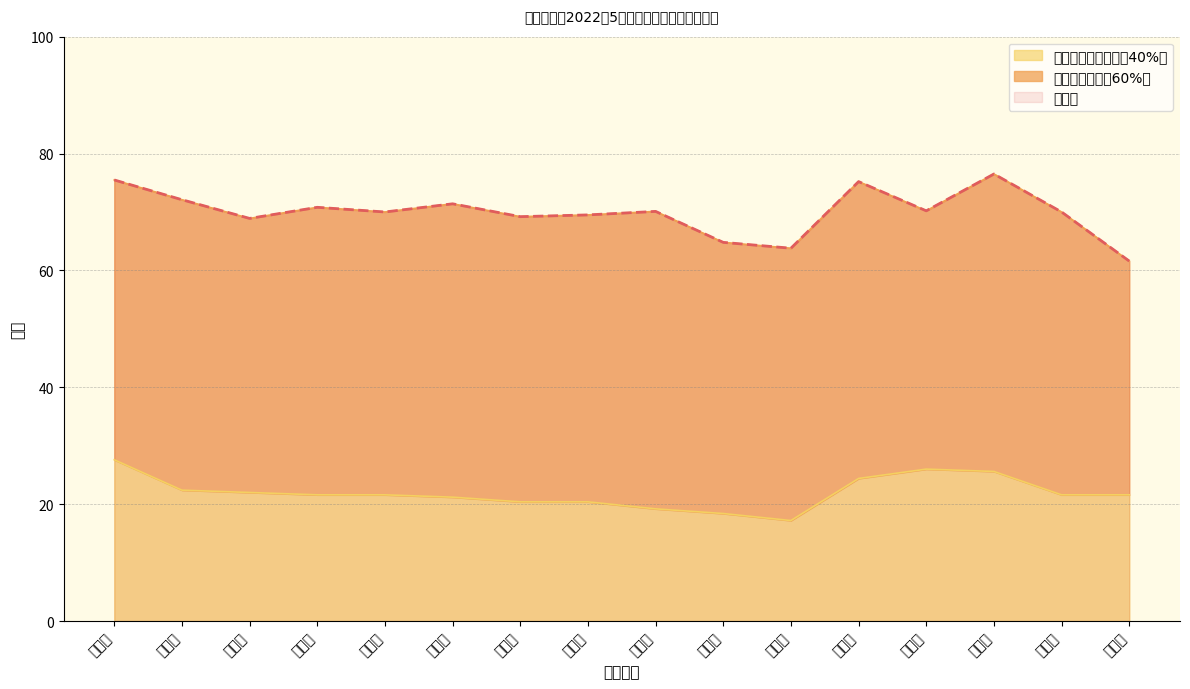

Which has a higher value, 李祥龙 or 王晓轼?

李祥龙